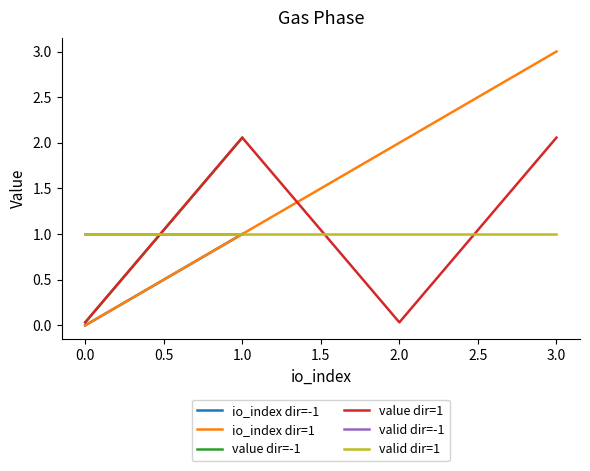

True or false: io_index dir=1 has more than 1 interior local peaks.

False